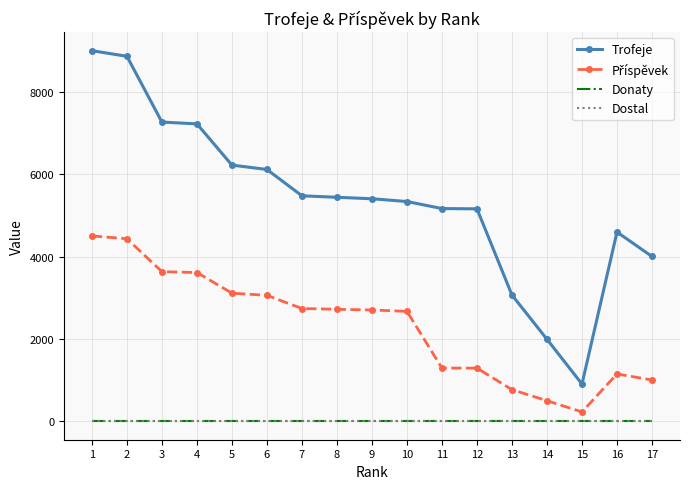

At how many categories does at least one series exceed 2212?

15